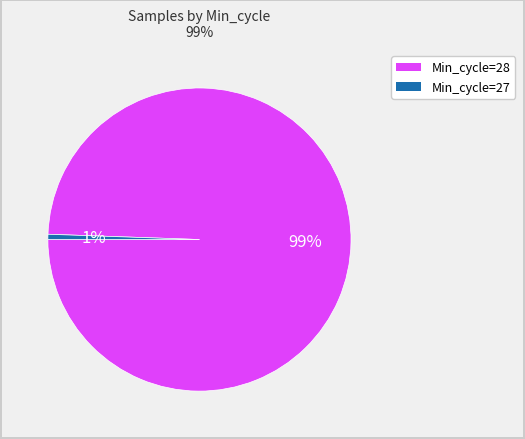

To the nearest percent, what is the average slice percentage?

50%